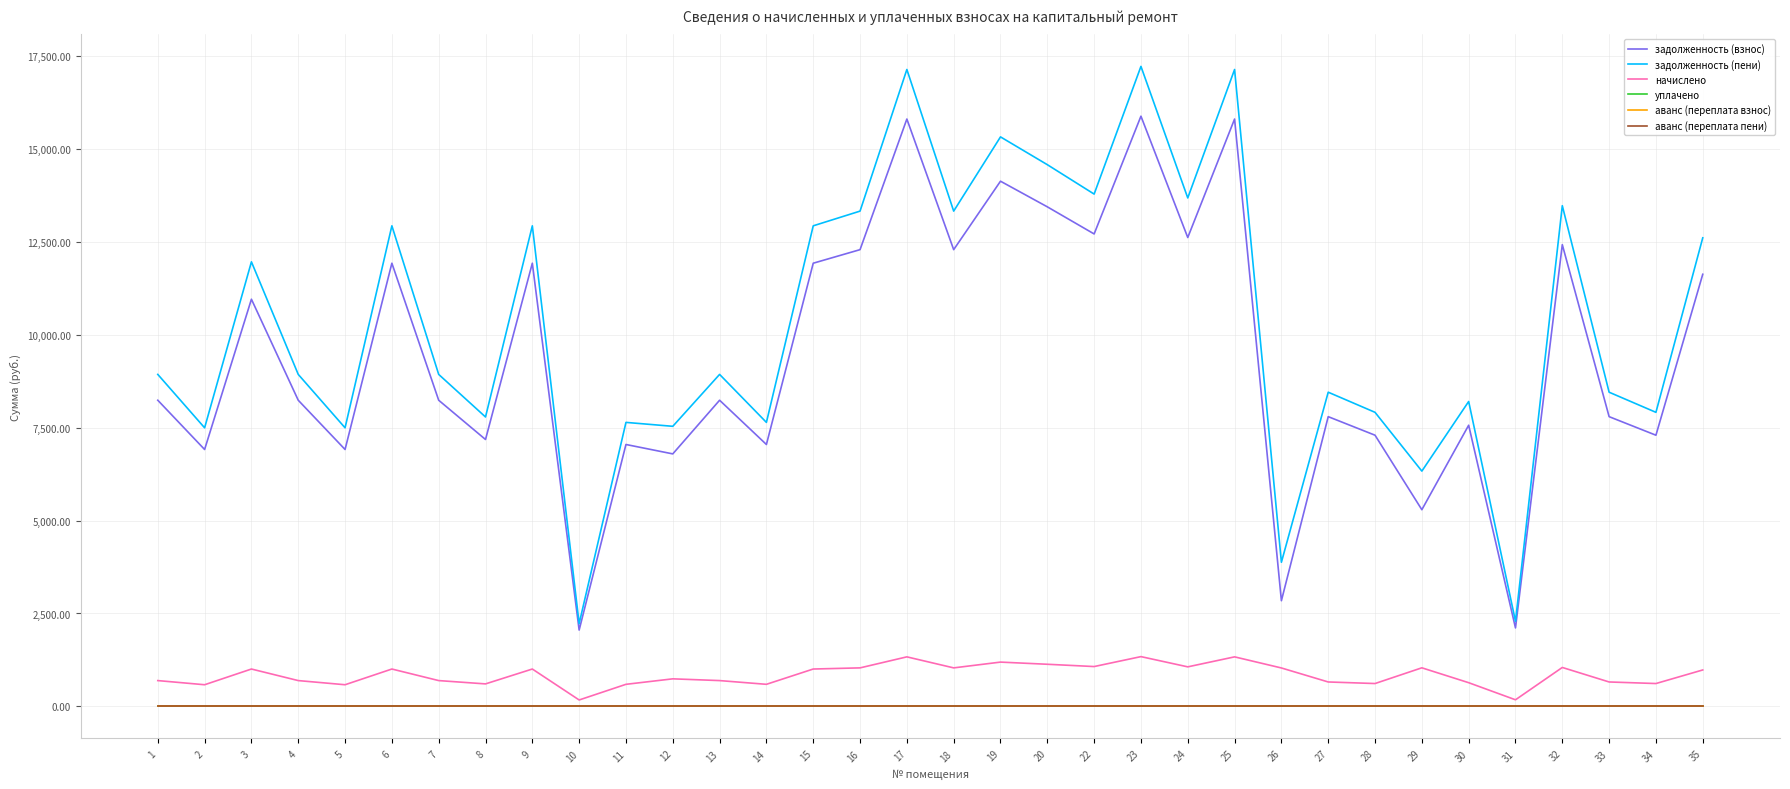

Does the chart display data point markers on the line(s)?

No